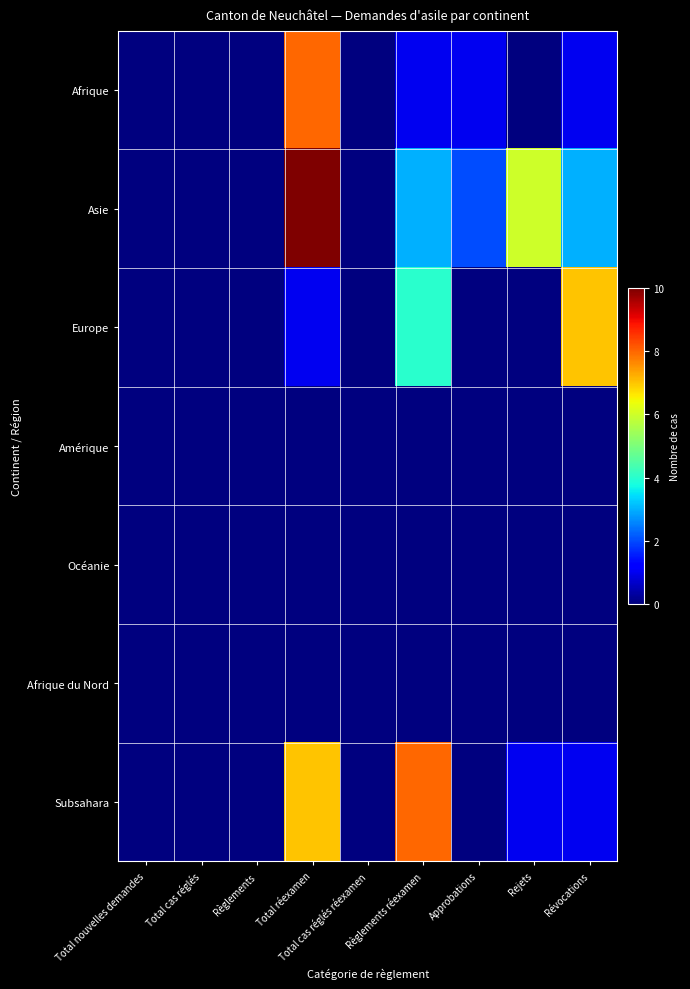

Count the number of categories in the chart.

9